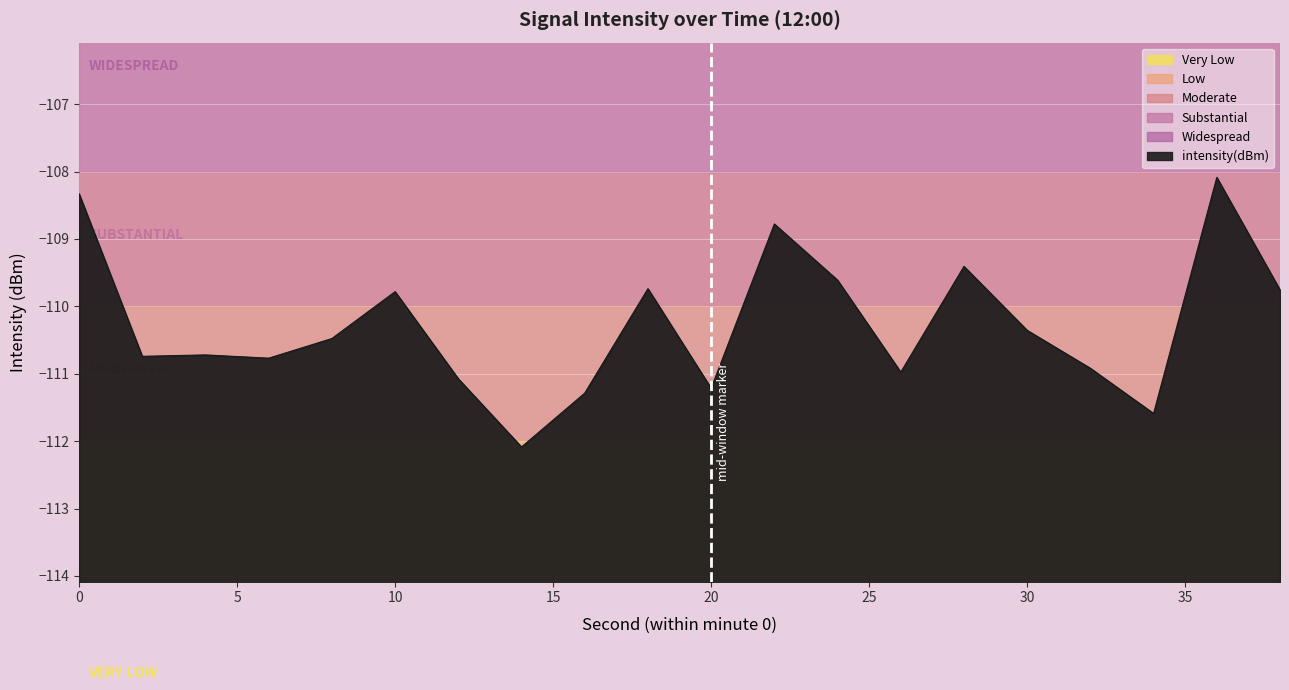

Which has a higher value, 20 or 2?

2